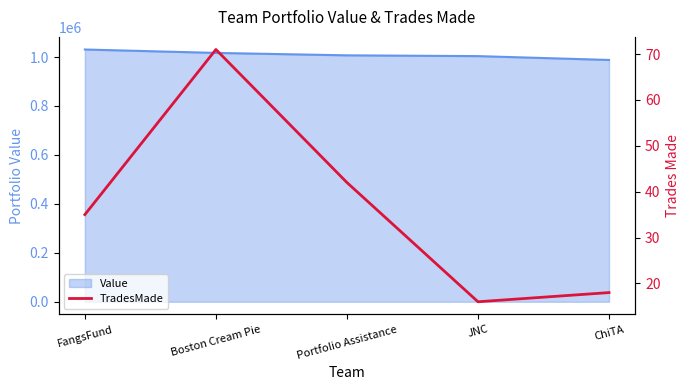

The value of Value at FangsFund is 443899.0. True or false?

False